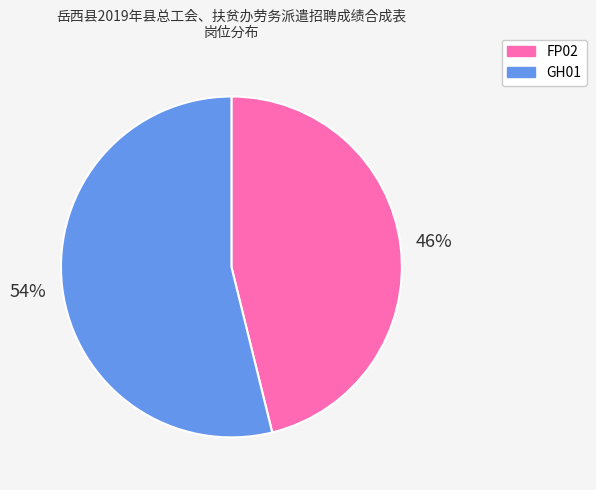

The GH01 slice represents 69% of the pie. True or false?

False